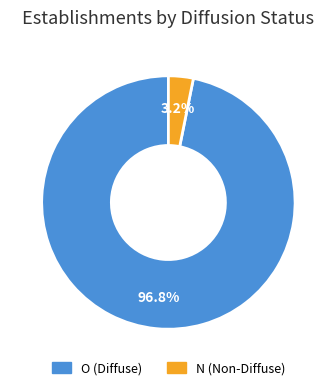

How much of the chart is everything except N?

96.8%